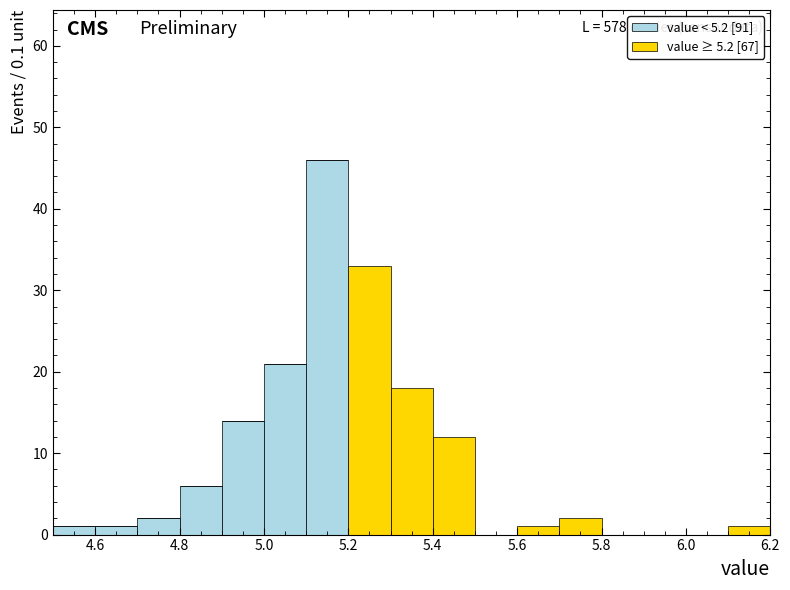

Which range on the x-axis has the tallest stacked bar (by total height)?

5.1 to 5.2